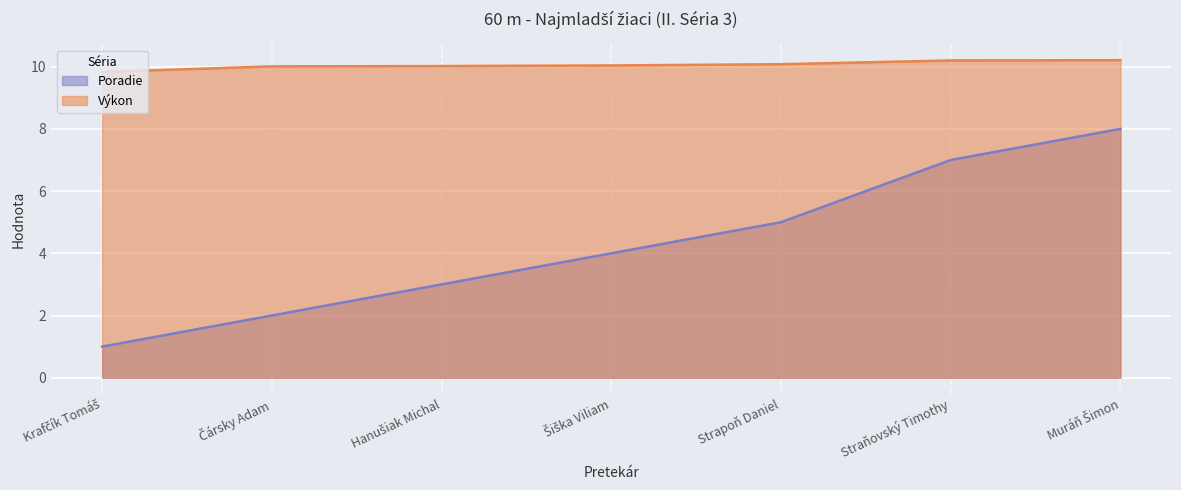

What is the difference between the highest and lowest values at Šiška Viliam?

6.0